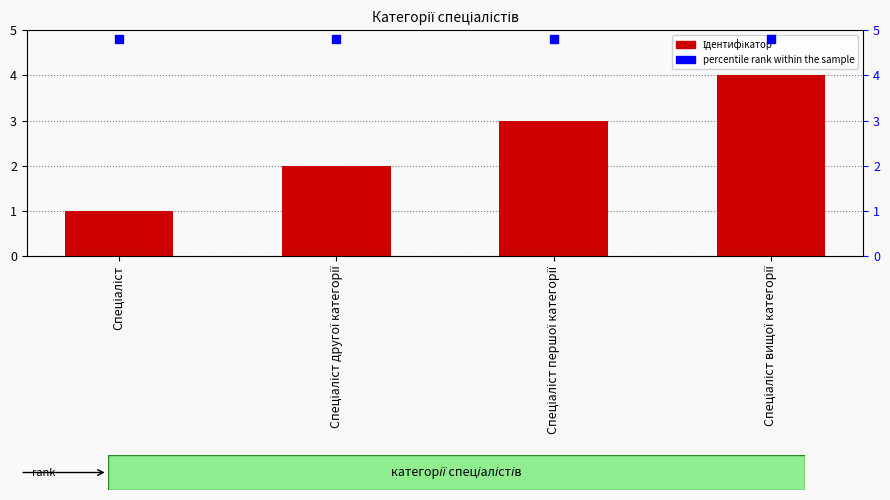

Which has a higher value, Спеціаліст другої категорії or Спеціаліст?

Спеціаліст другої категорії